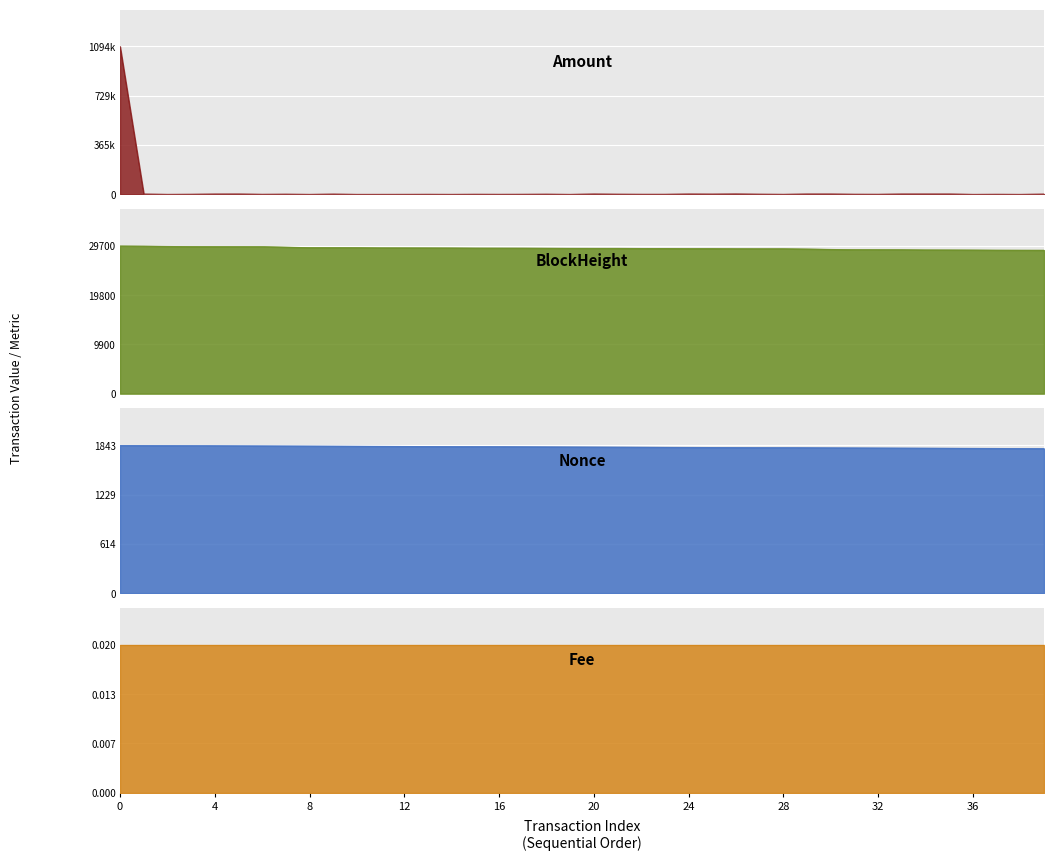

True or false: Nonce has more than 0 points higher than both neighbors.

False